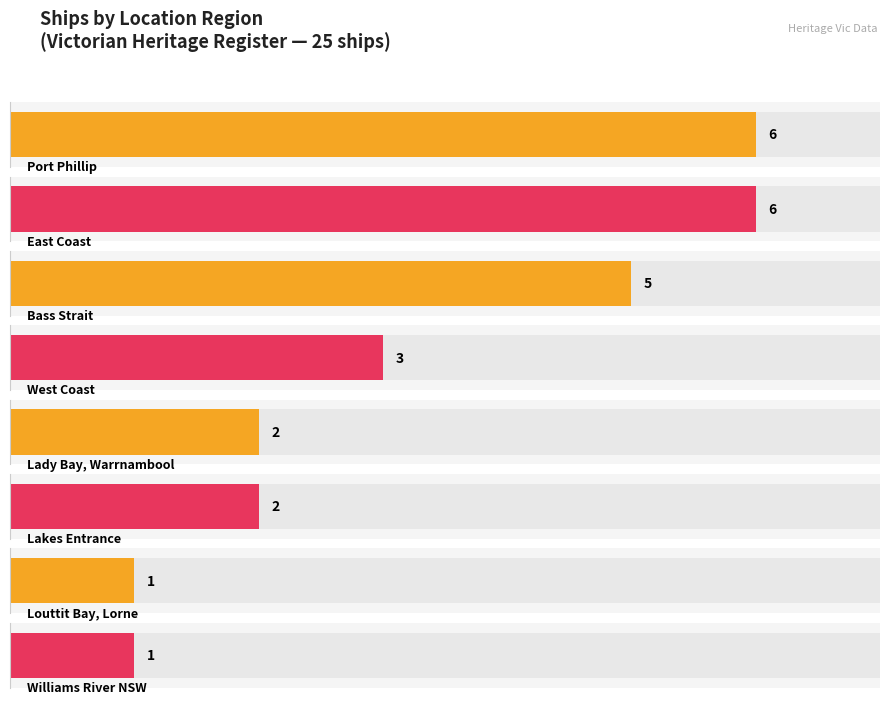

Which category has the highest value across all series?

Port Phillip